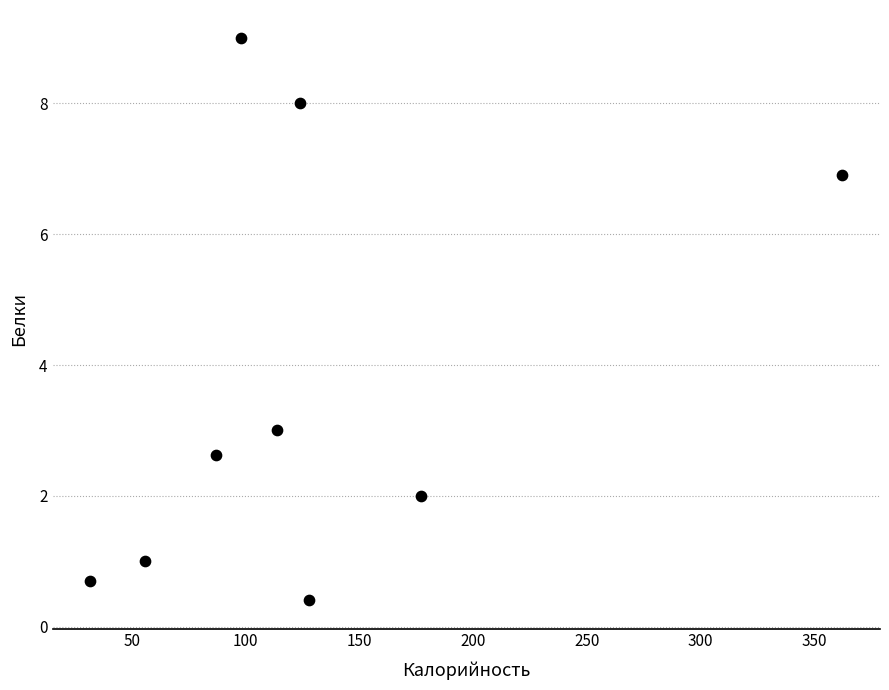

What is the average X value?

130.9